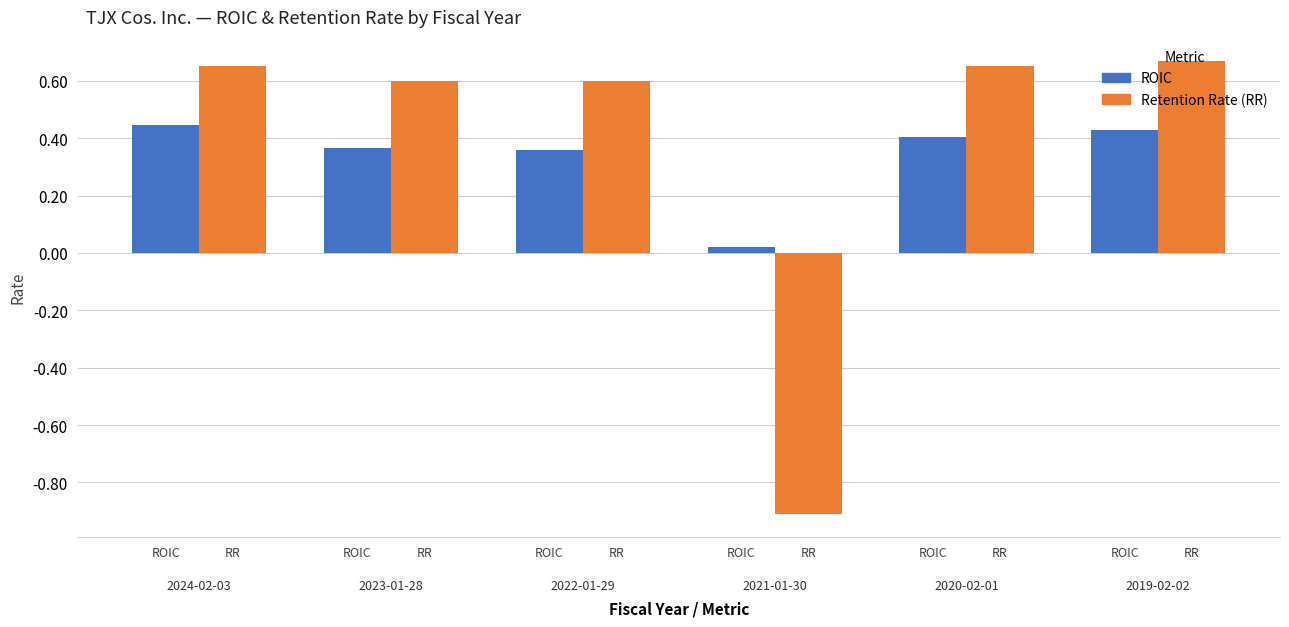

Which series has the largest total across all categories?

Retention Rate (RR)